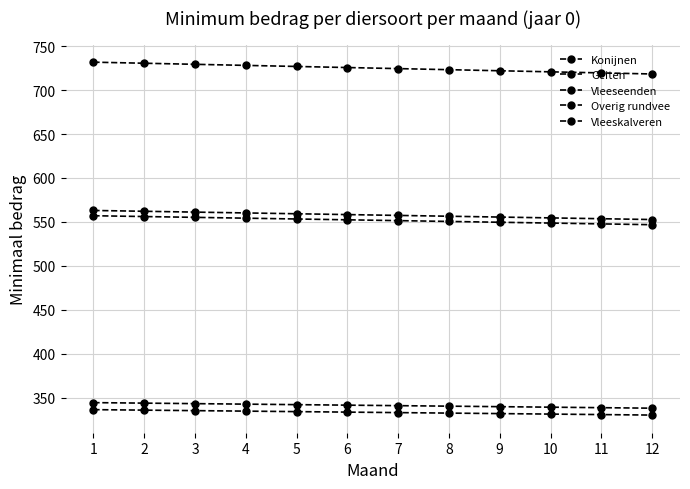

Is it true that Vleeskalveren equals 1068.1 at 10?

False